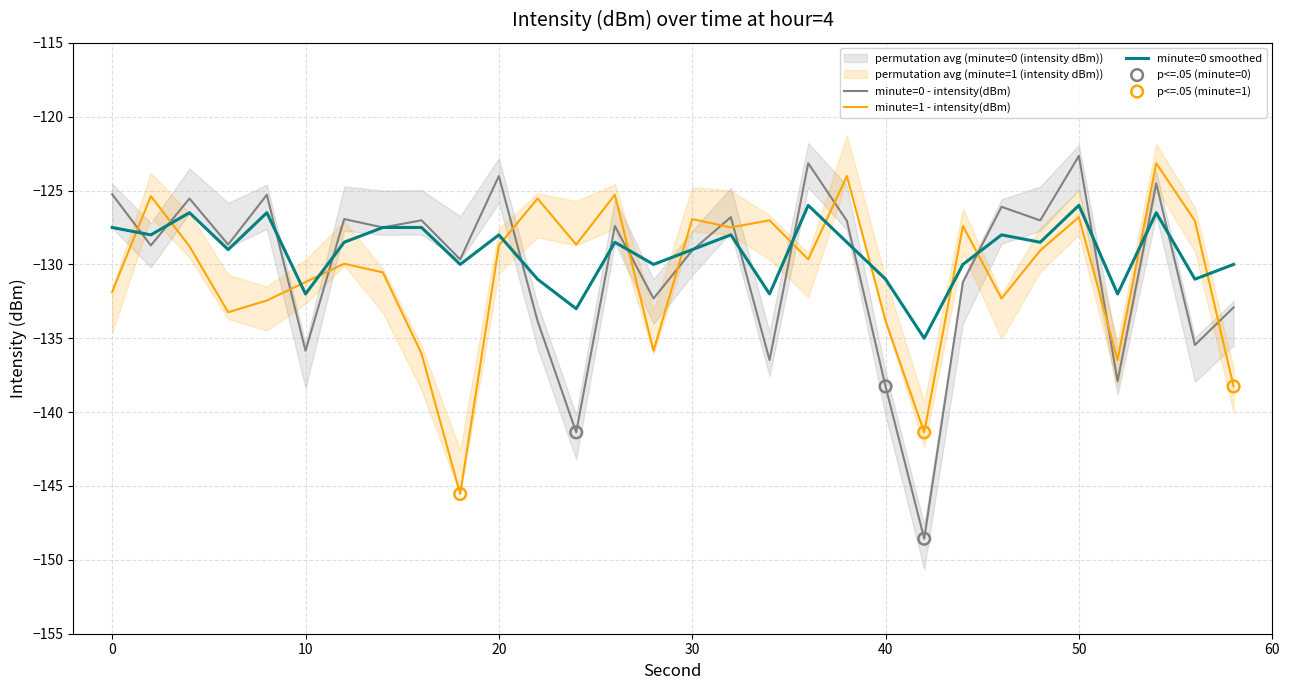

At how many categories does at least one series exceed -135?

29